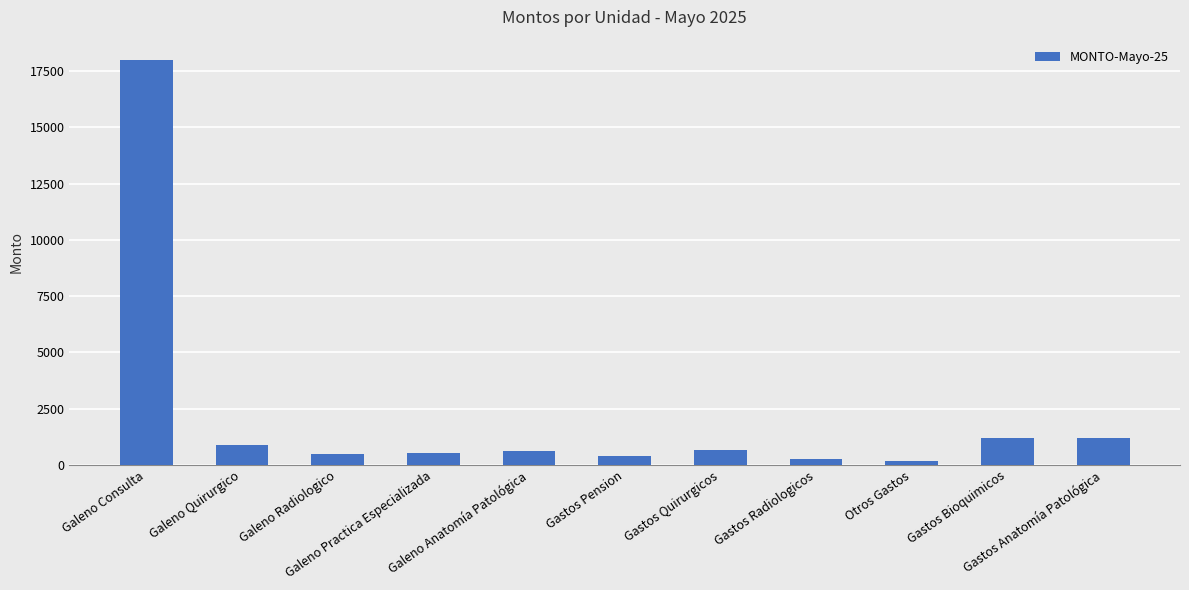

What is the value of the 3rd bar from the left?

462.0